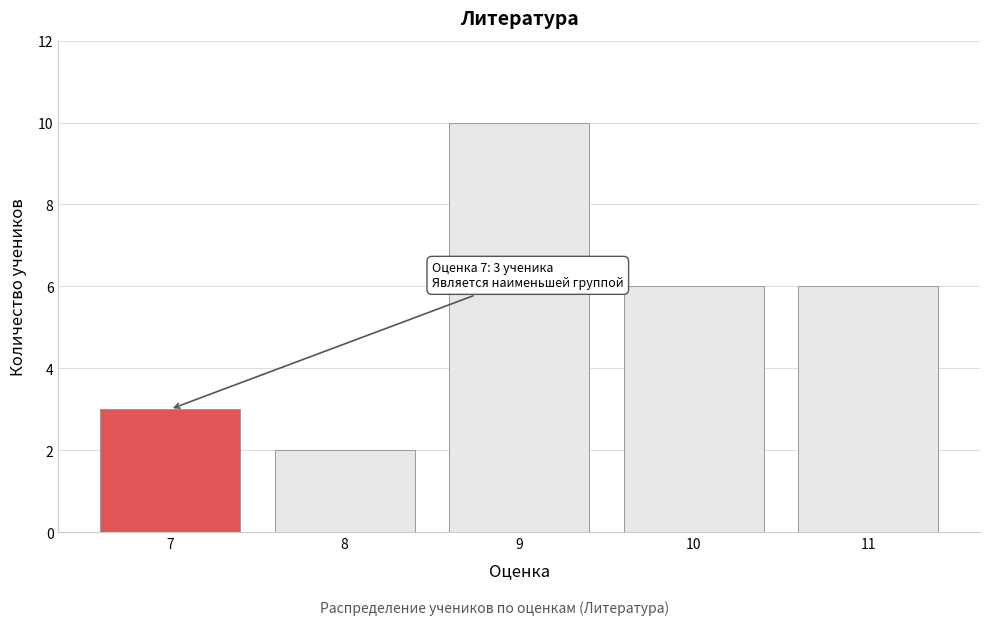

Reading right to left, extract all data points from this chart.

11=6	10=6	9=10	8=2	7=3